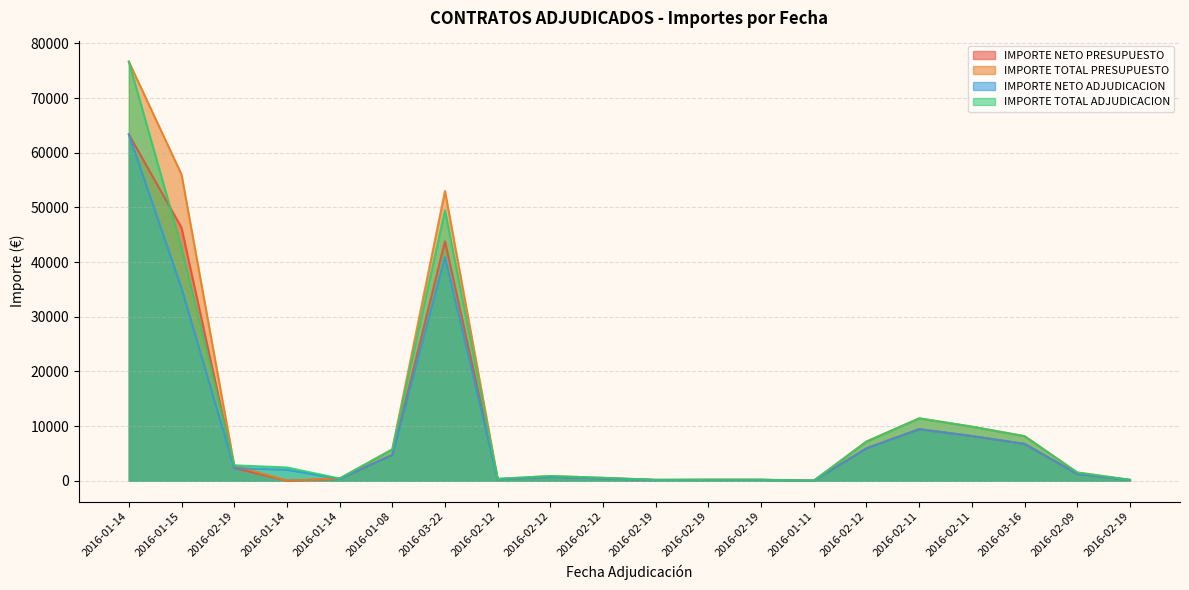

Between 2016-02-12 and 2016-02-19, which is larger?

2016-02-19